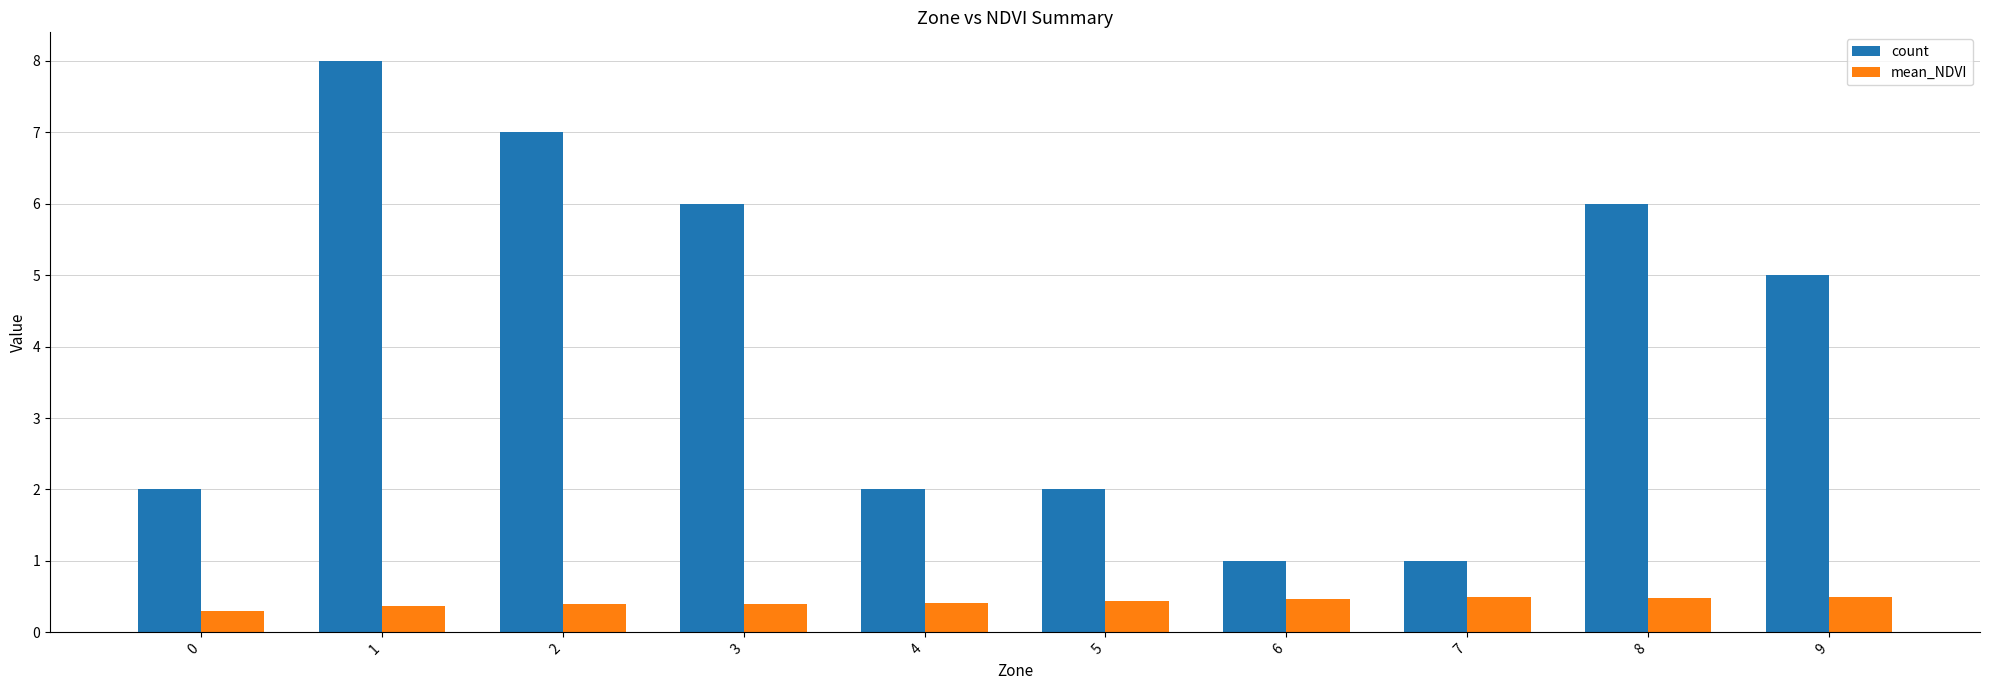

Count the mean_NDVI values in the range 0 to 1.

10